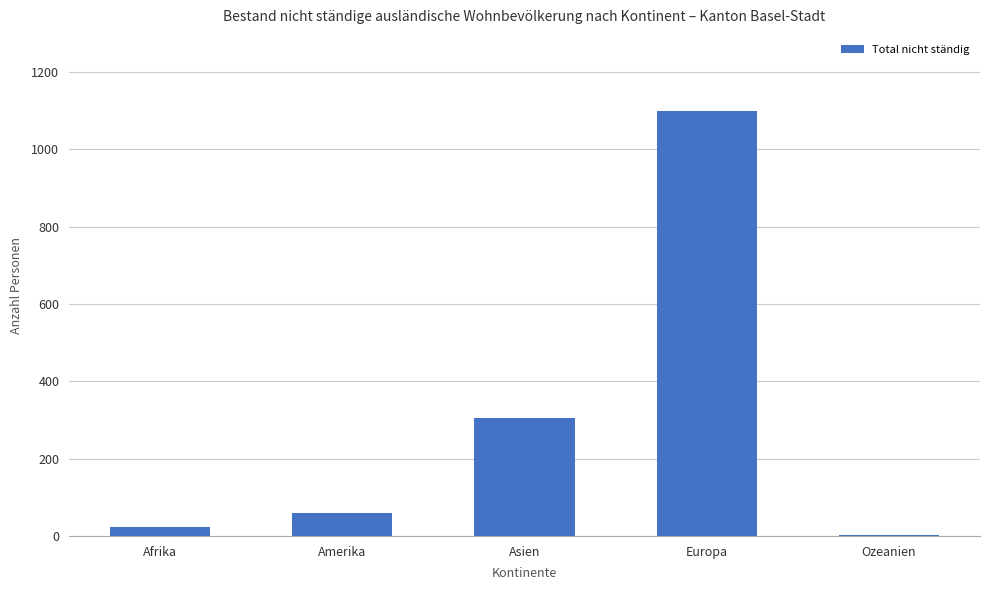

Are the bars horizontal?

No